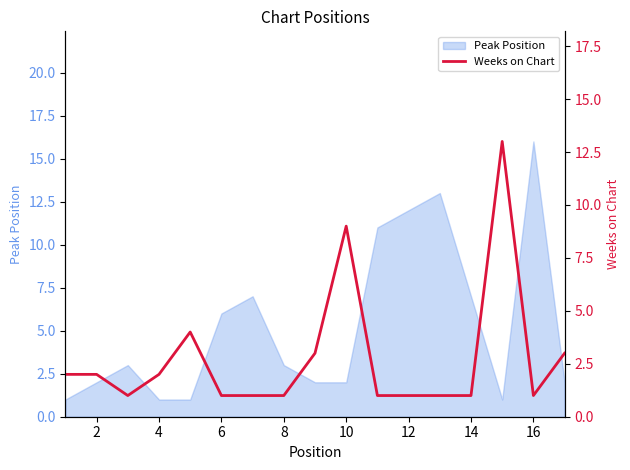

True or false: there are more than 2 points higher than both neighbors.

True